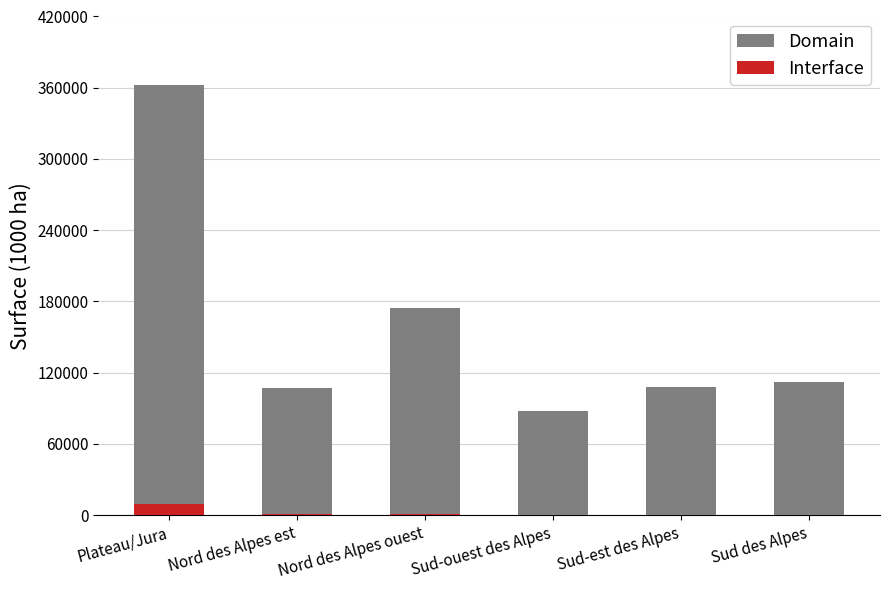

Between Nord des Alpes est and Sud des Alpes, which series saw the biggest shift?

Domain